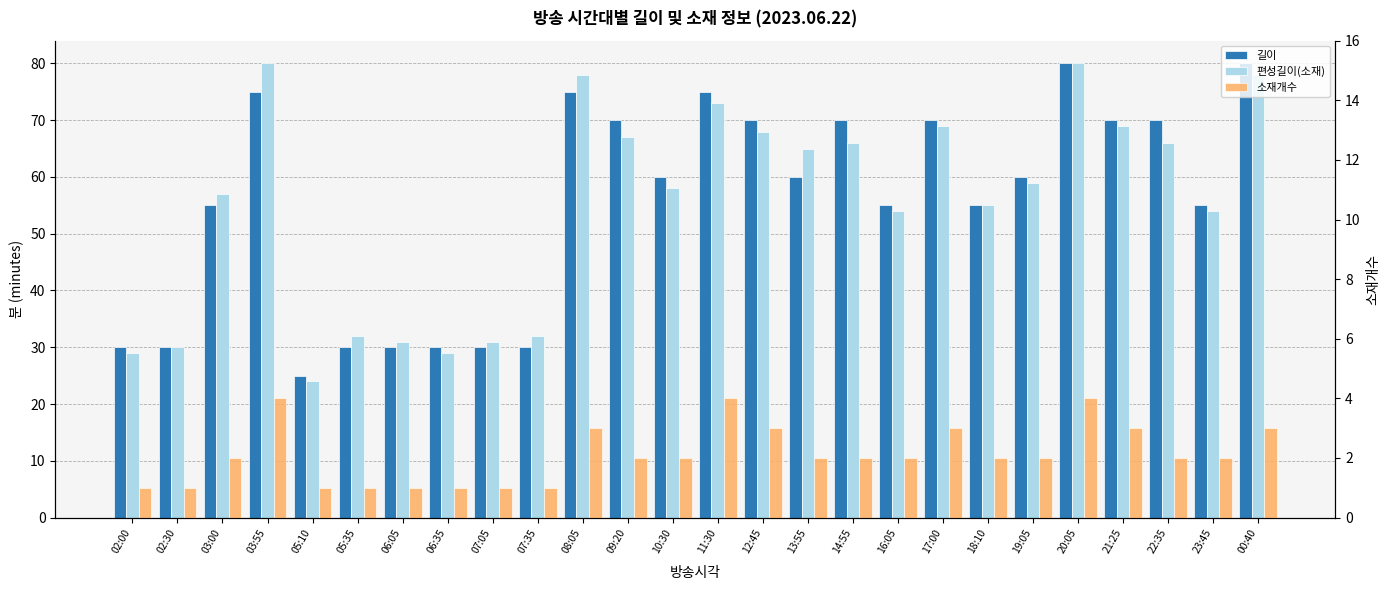

What value does the 편성길이(소재) series have at 03:00?

57